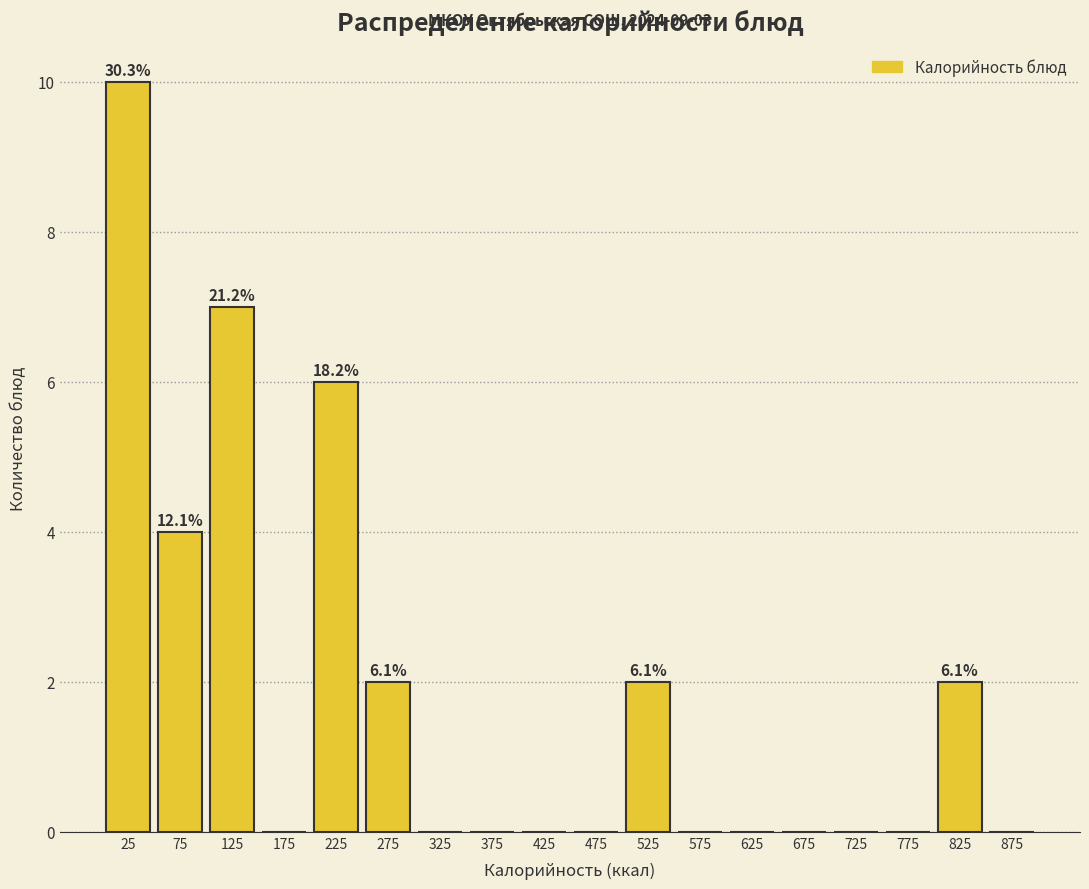

Over which range of the x-axis is the bar tallest?

0 to 50